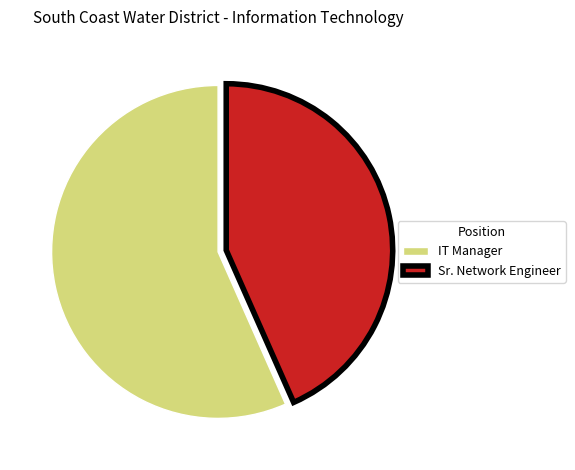

Count the number of slices in the pie.

2